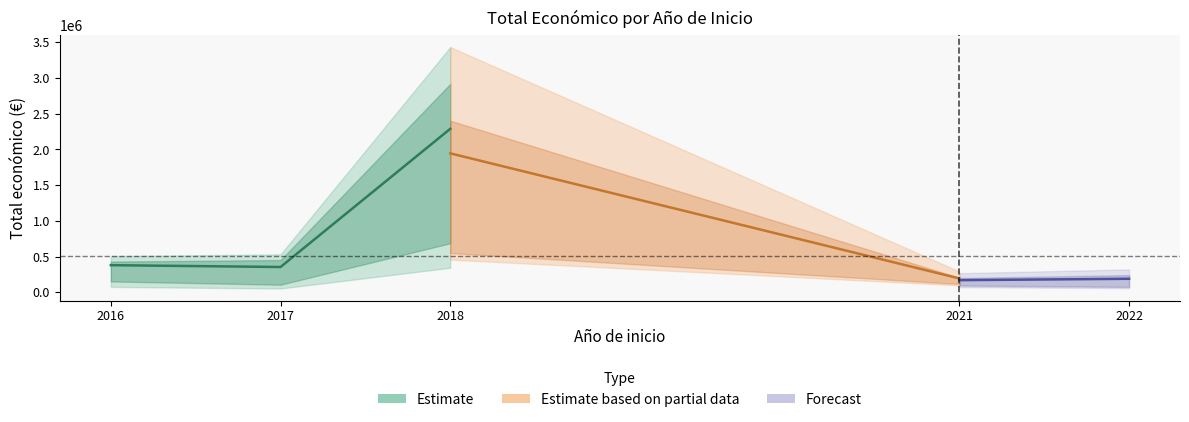

Does the chart display data point markers on the line(s)?

No